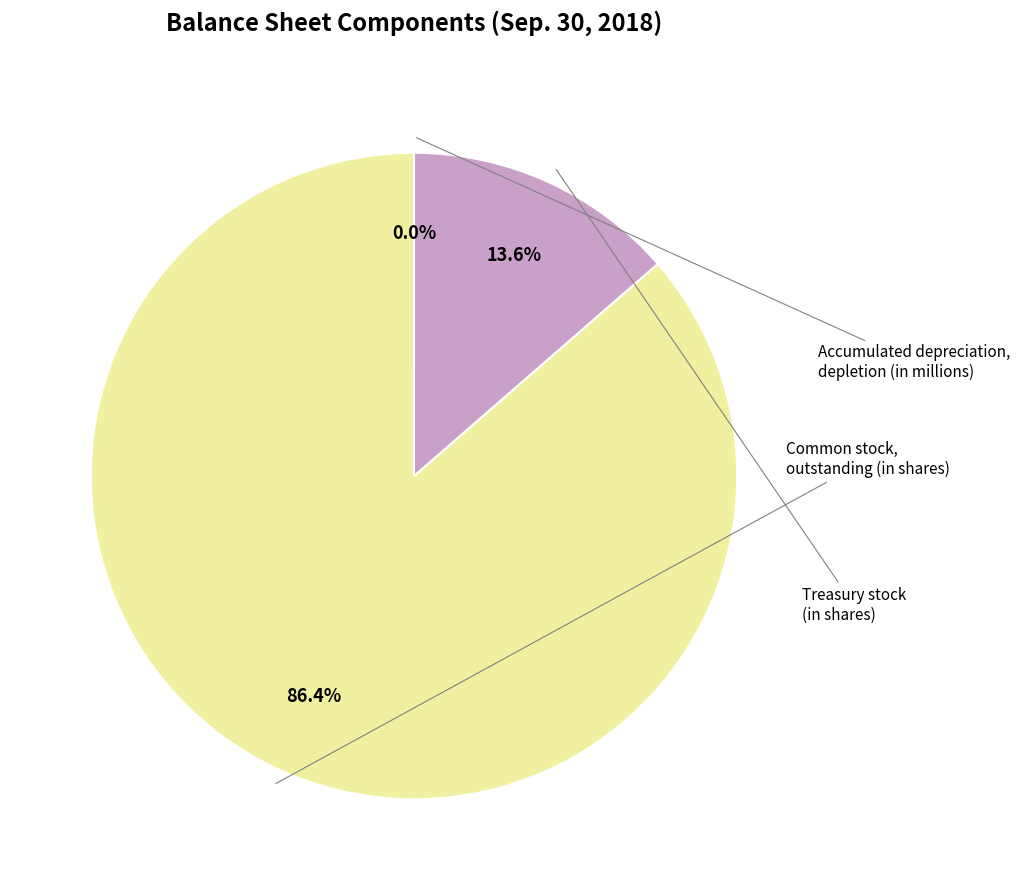

Does any single category account for the majority?

Yes